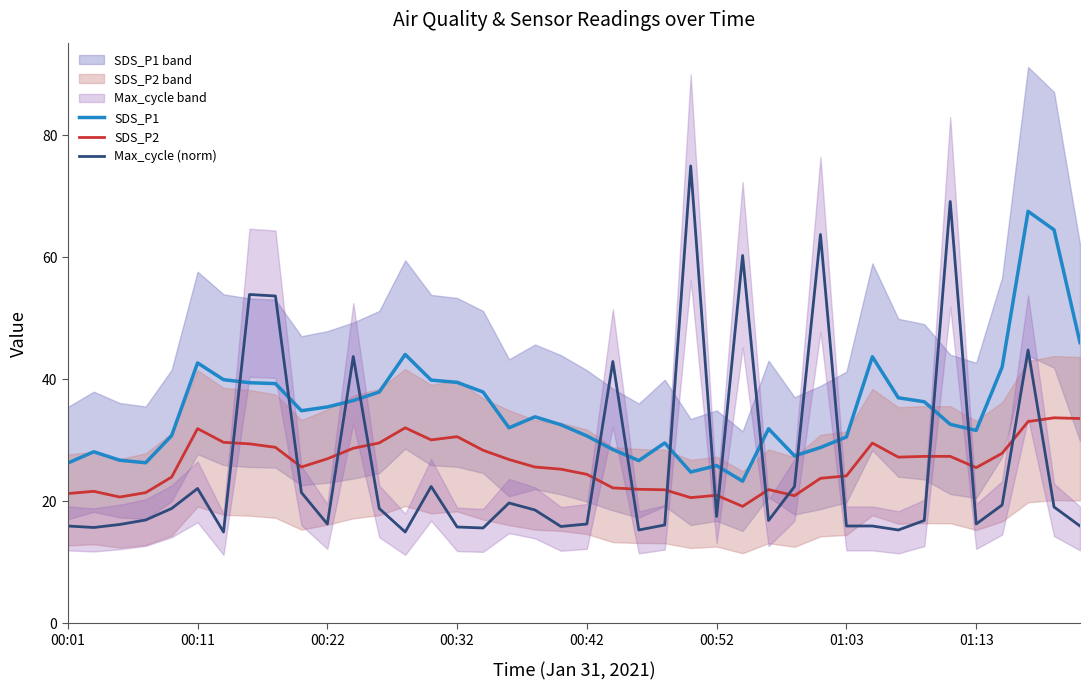

Which series ends up on top after the final intersection of Max_cycle (norm) and SDS_P1?

SDS_P1